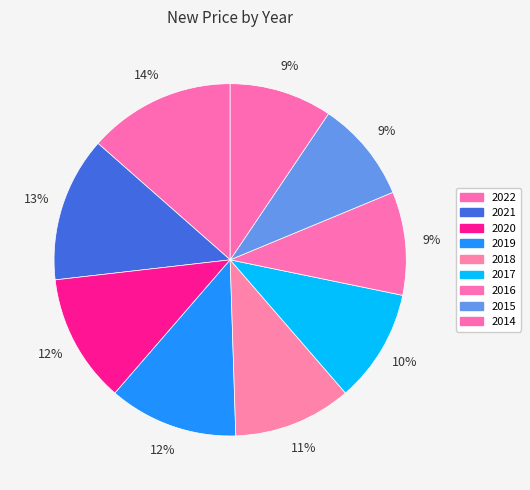

The 2020 slice represents 12% of the pie. True or false?

True